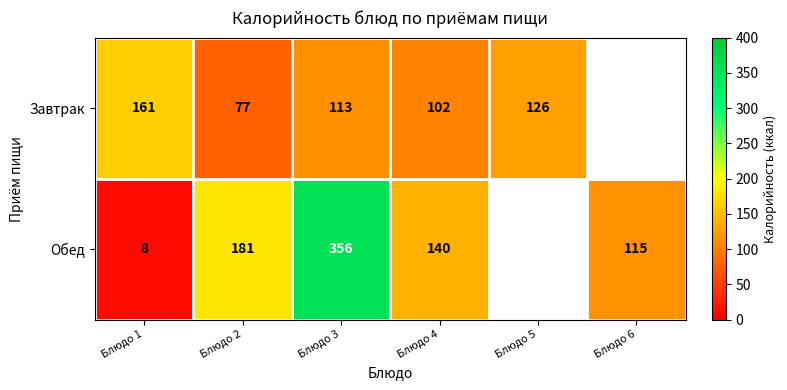

What is the spread (max minus min) of values at Блюдо 2?

104